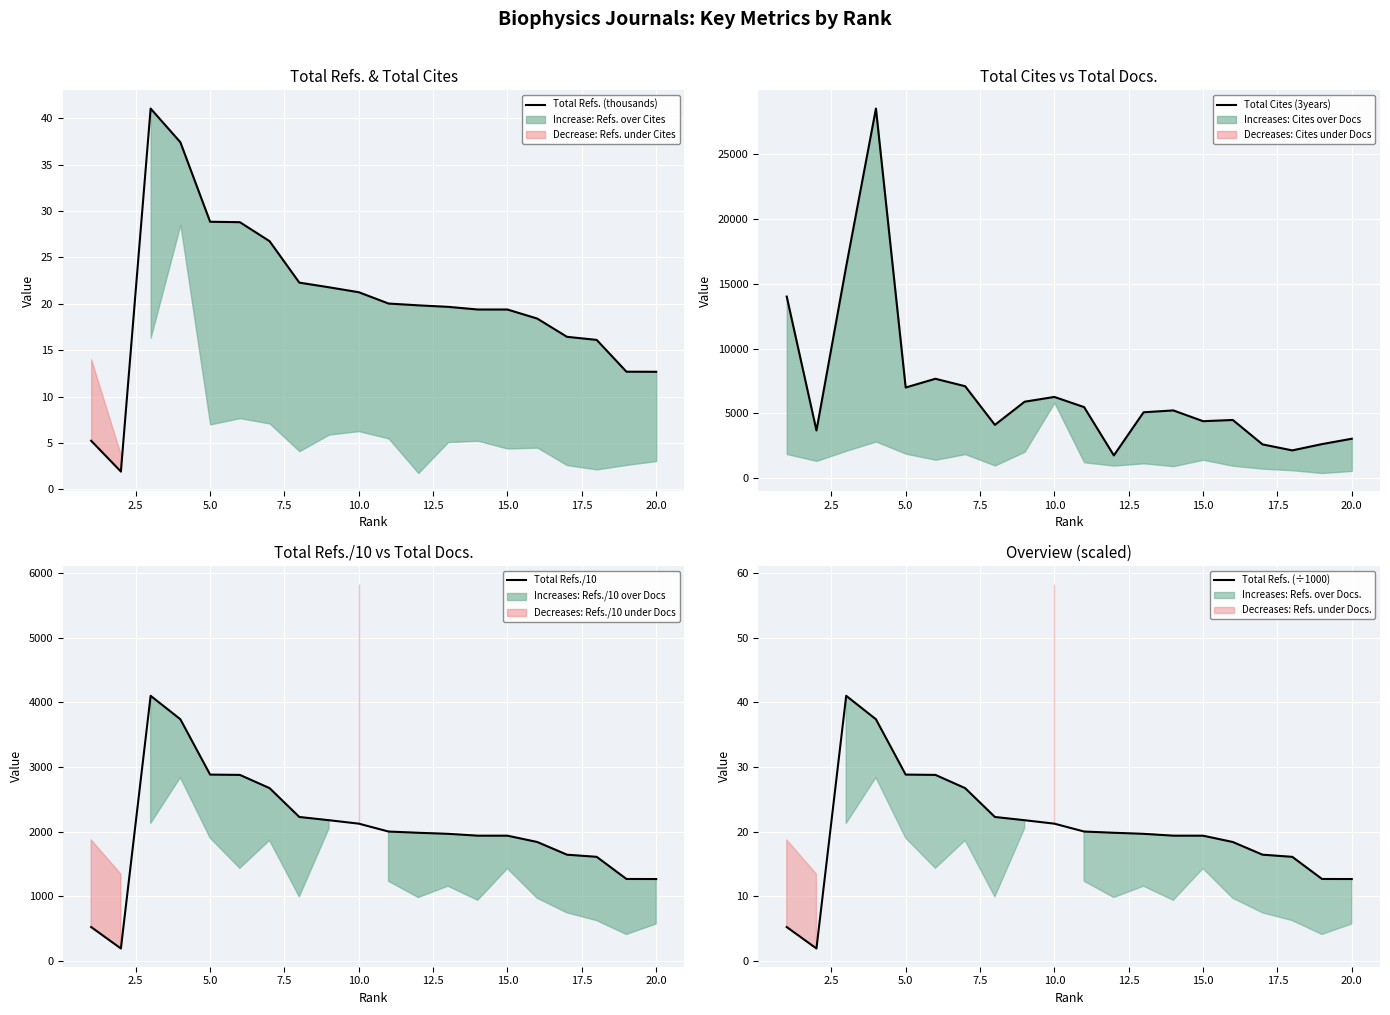

What is the difference between the maximum and minimum values in the Total Refs. (÷1000) series?

39.1